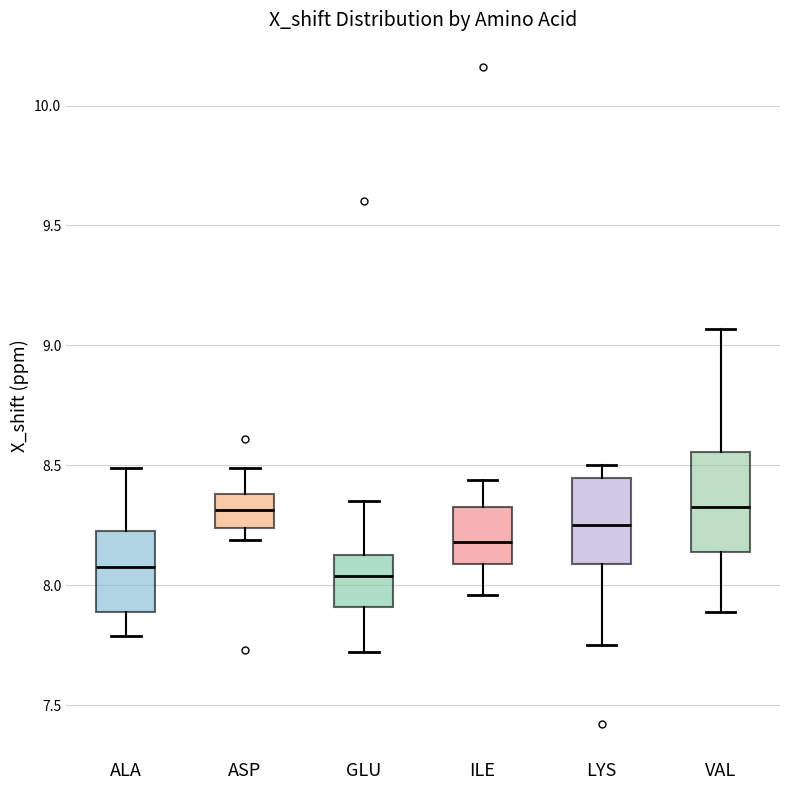

Which box is the tallest, from its lower edge to its upper edge?

VAL